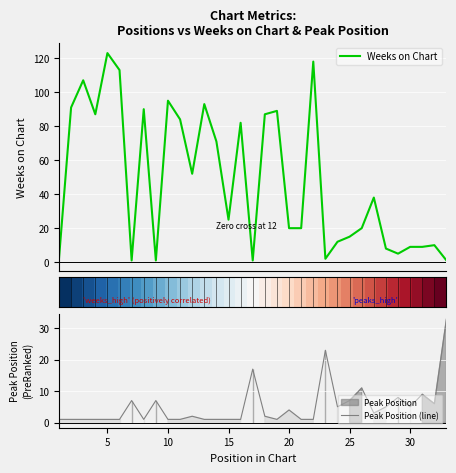

What is the value of the Peak Position (line) point at the 21st from the left?

1.0